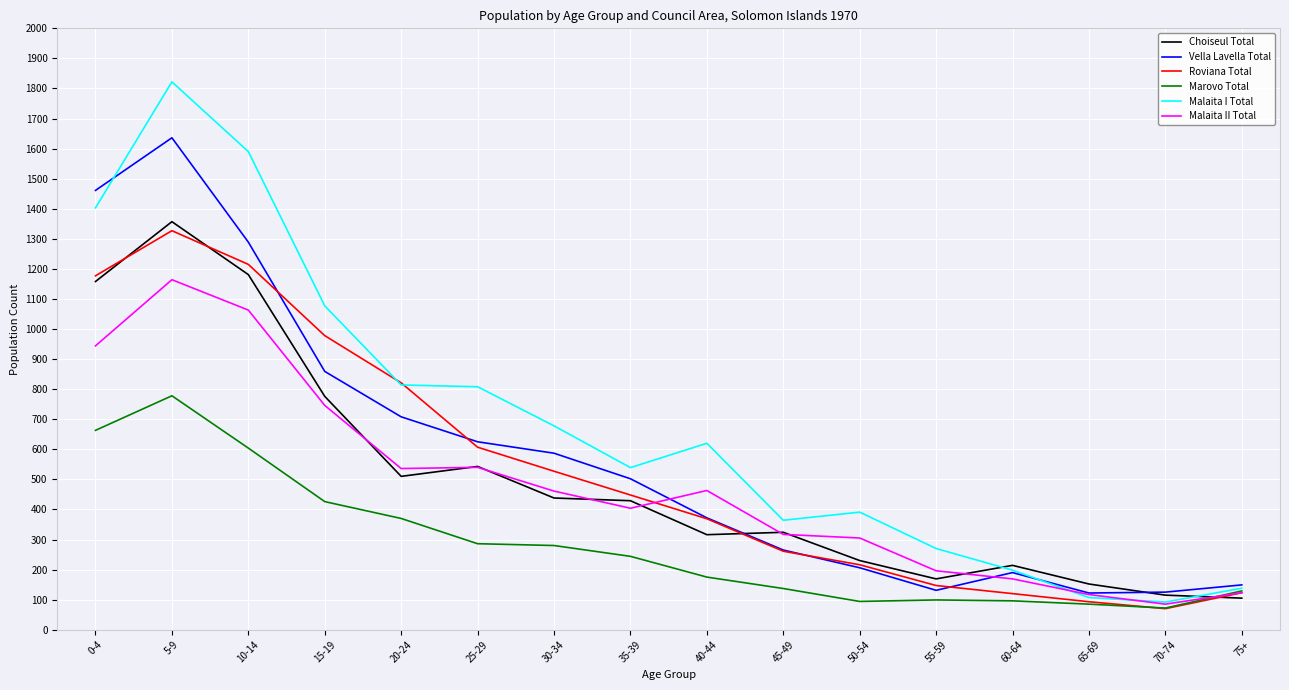

True or false: Vella Lavella Total has a value of 372 at 40-44.

True